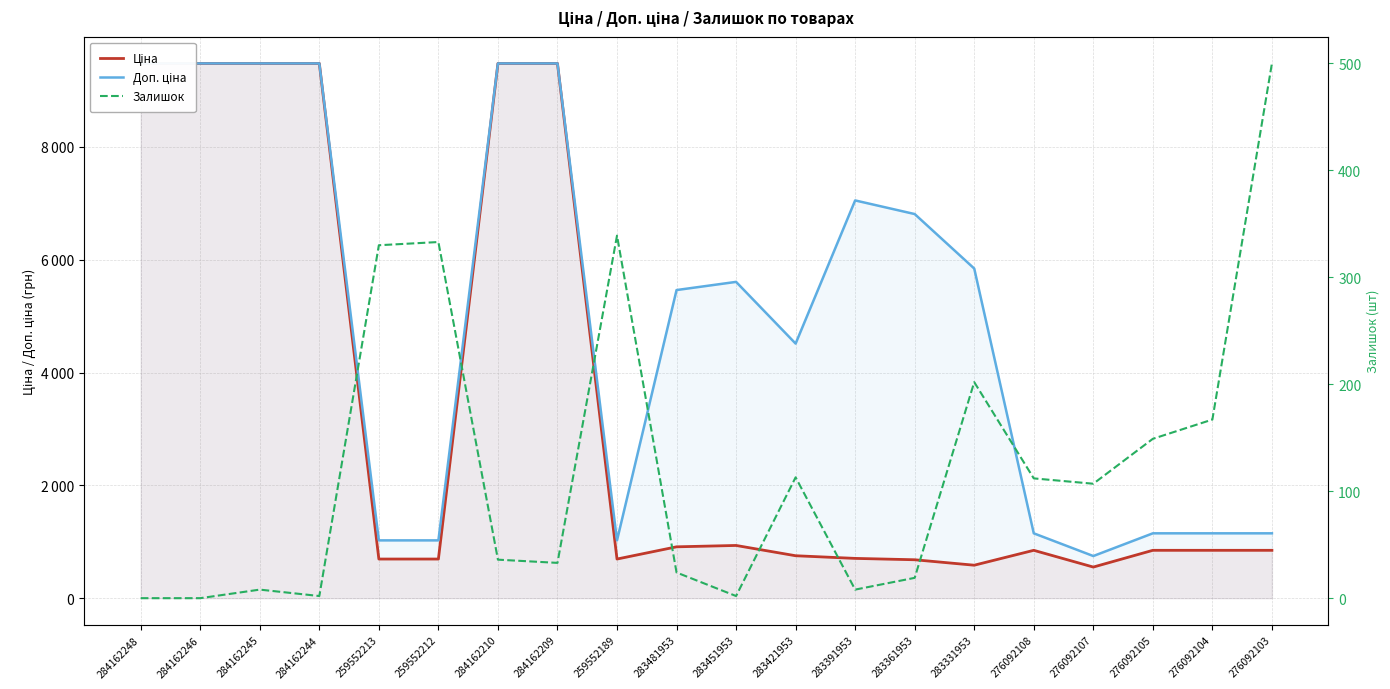

At which label is Ціна closest to 5015?

283451953